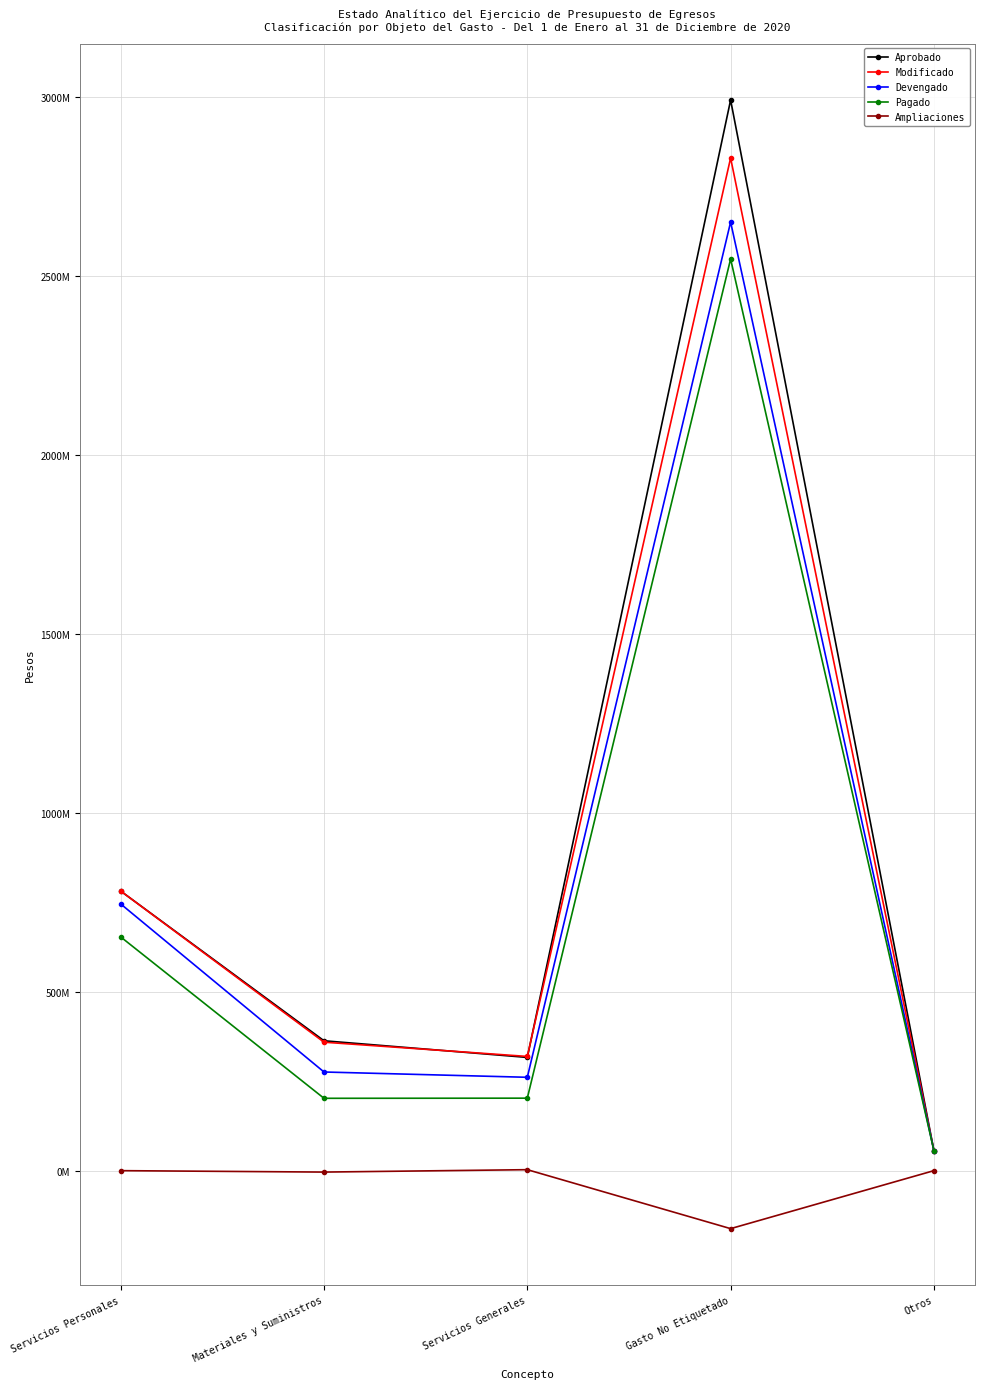

Reading left to right, transcribe all the data shown in this chart.

Aprobado: 781179248	362916530	316401776	2991538184	56000000
Modificado: 781179248	358934459	319140466	2829524422	56000000
Devengado: 745205405	275665136	260879026	2650629270	56000000
Pagado: 653066113	202162274	202555146	2547271769	56000000
Ampliaciones: 0	-3982071	2738690	-162013762	0